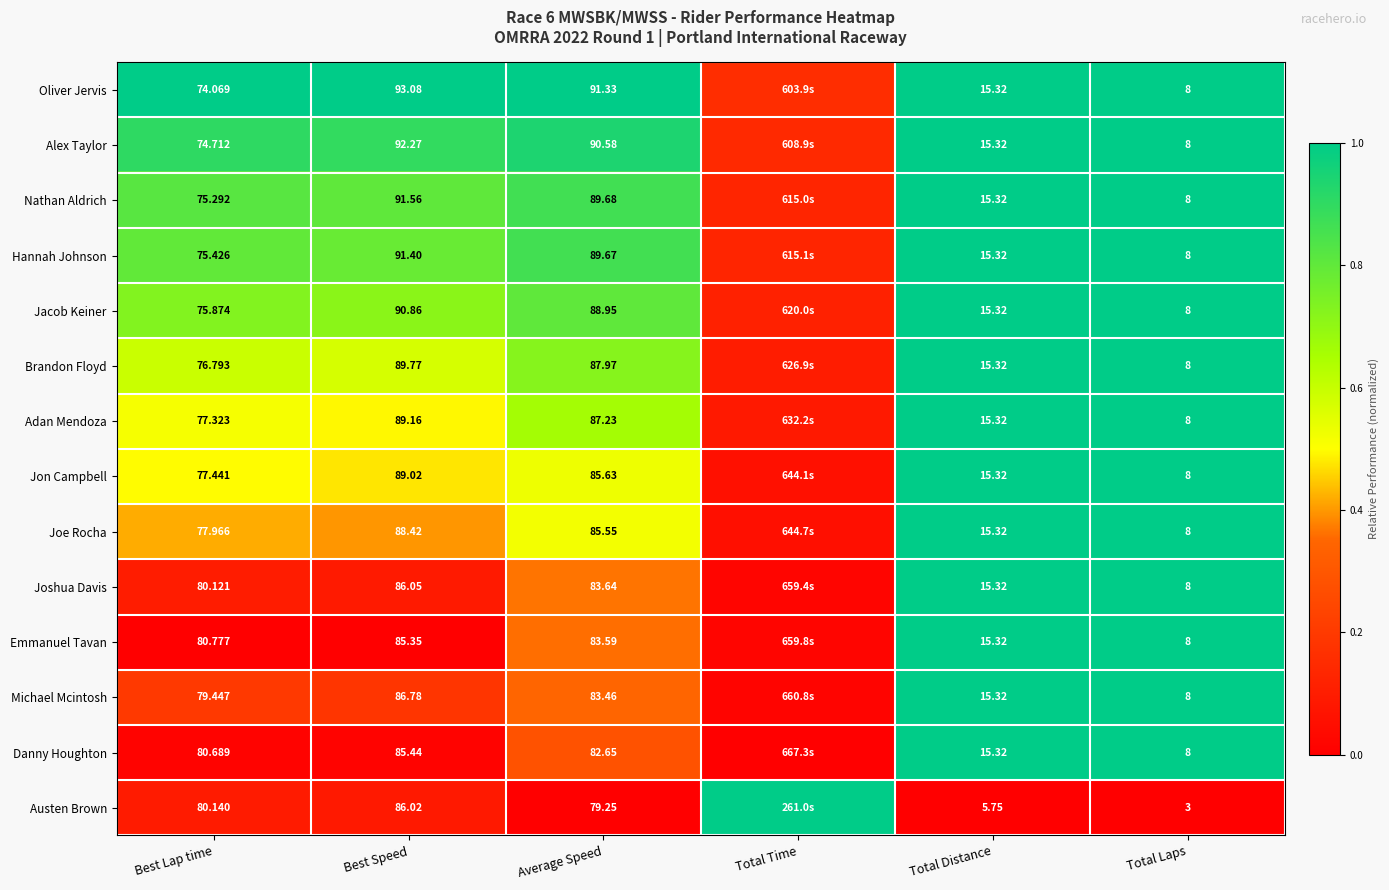

At how many categories does at least one series exceed 0?

6